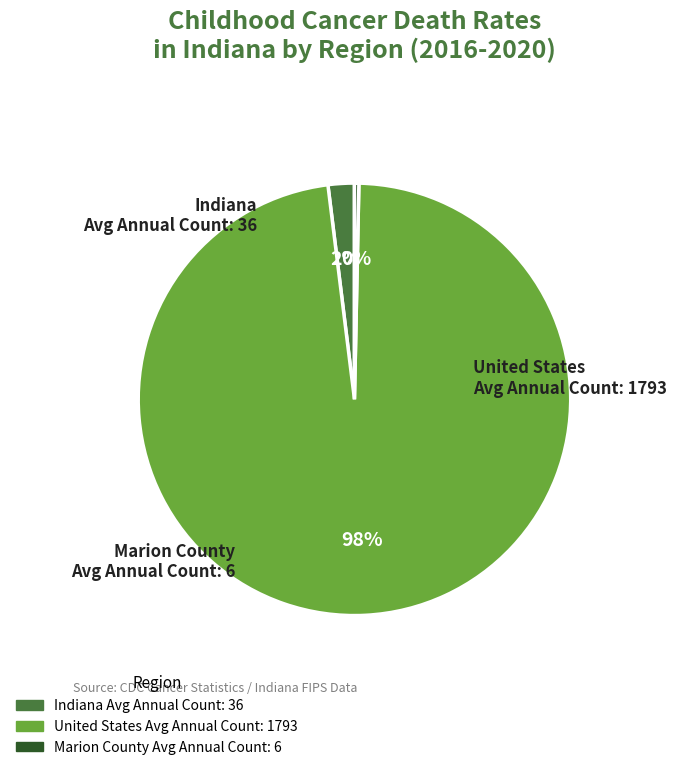

Is there any slice that represents more than half of the pie?

Yes